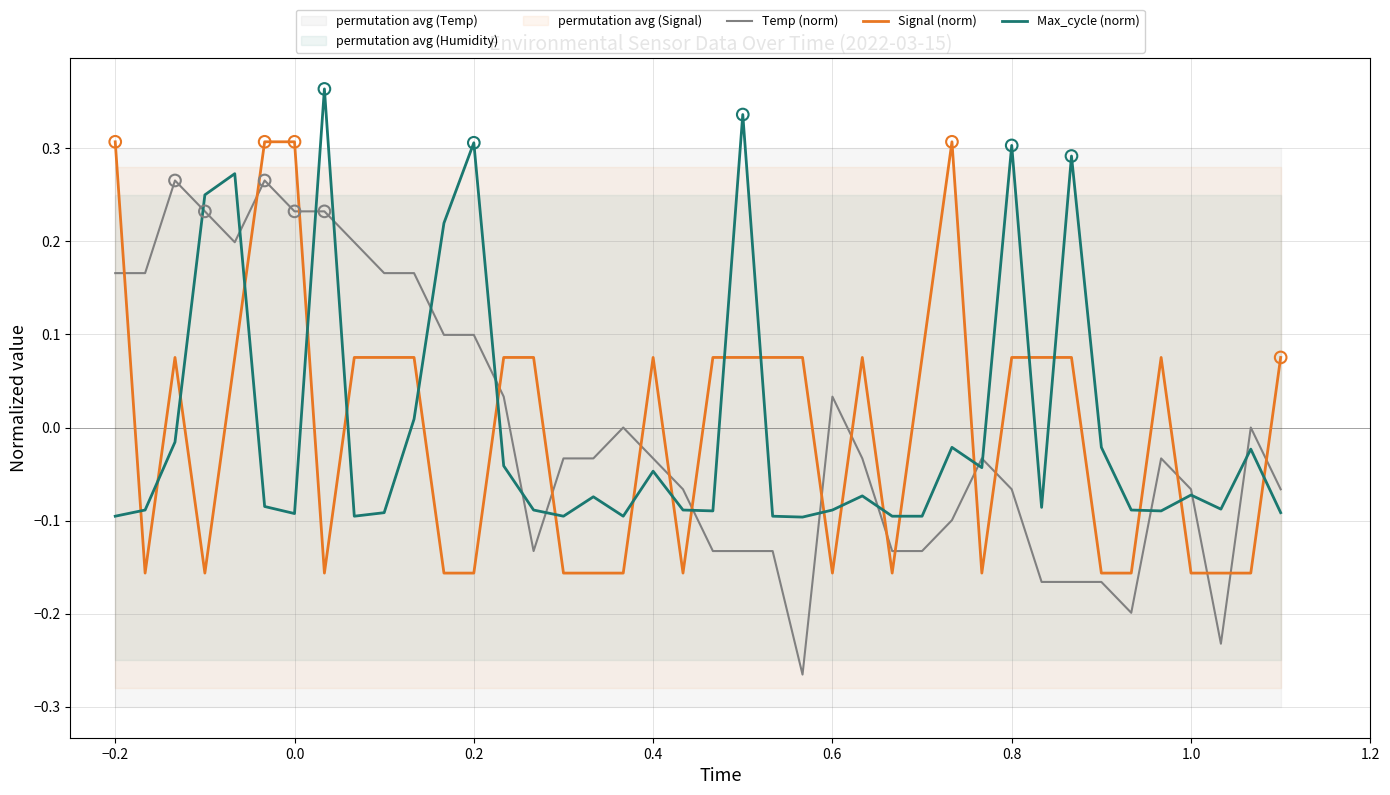

Which series has the largest total across all categories?

Signal (norm)